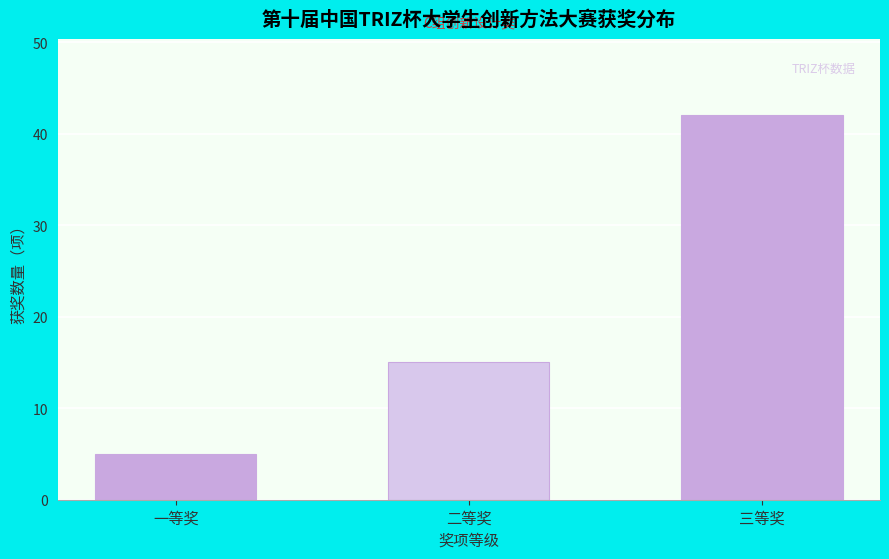

Reading right to left, transcribe all the data shown in this chart.

三等奖=42	二等奖=15	一等奖=5